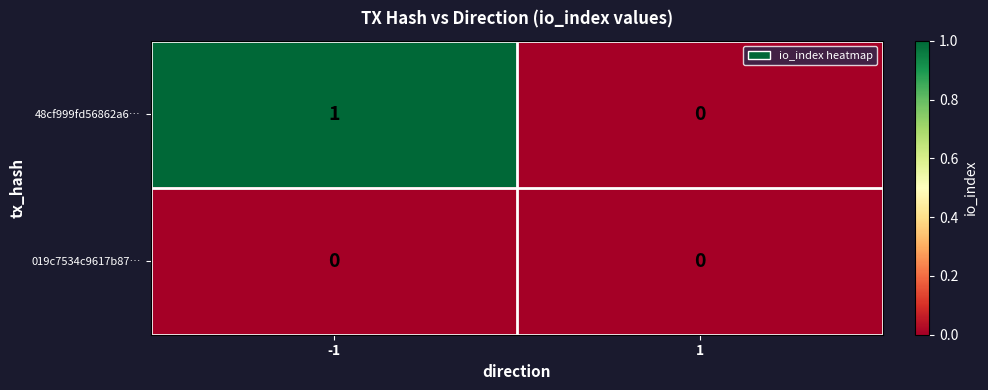

Which series has the largest total across all categories?

48cf999fd56862a6…